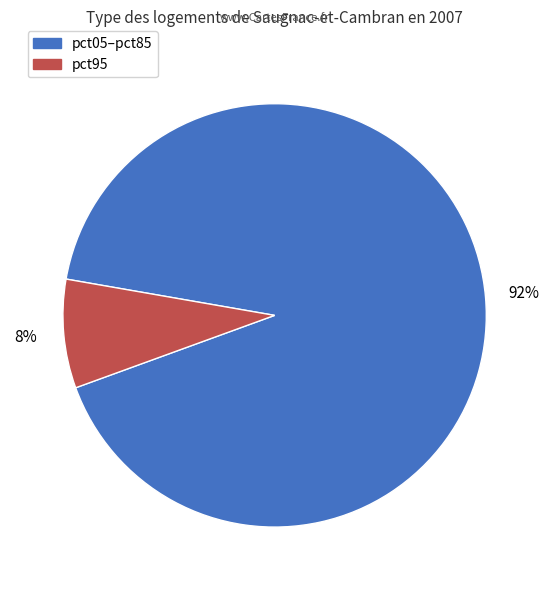

Is there any slice that represents more than half of the pie?

Yes